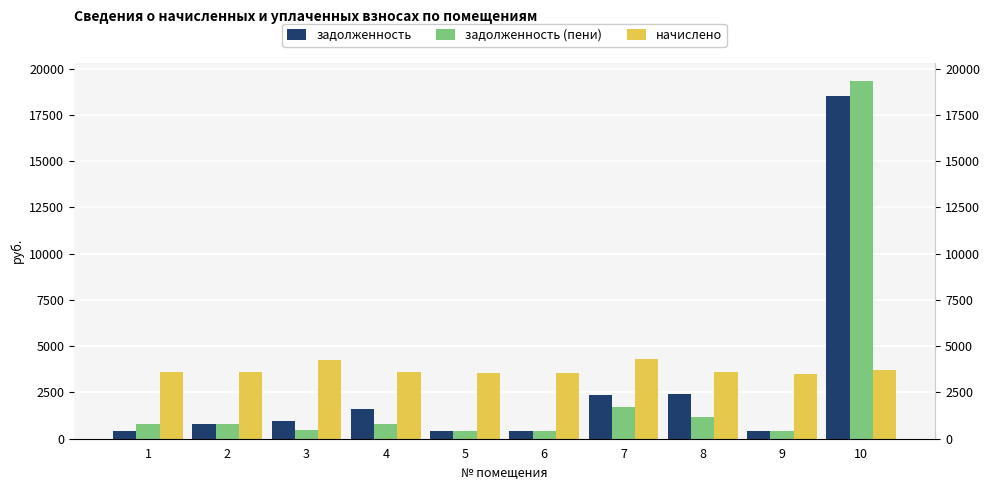

Rank the series by their maximum value, from highest to lowest.

задолженность (пени), задолженность, начислено